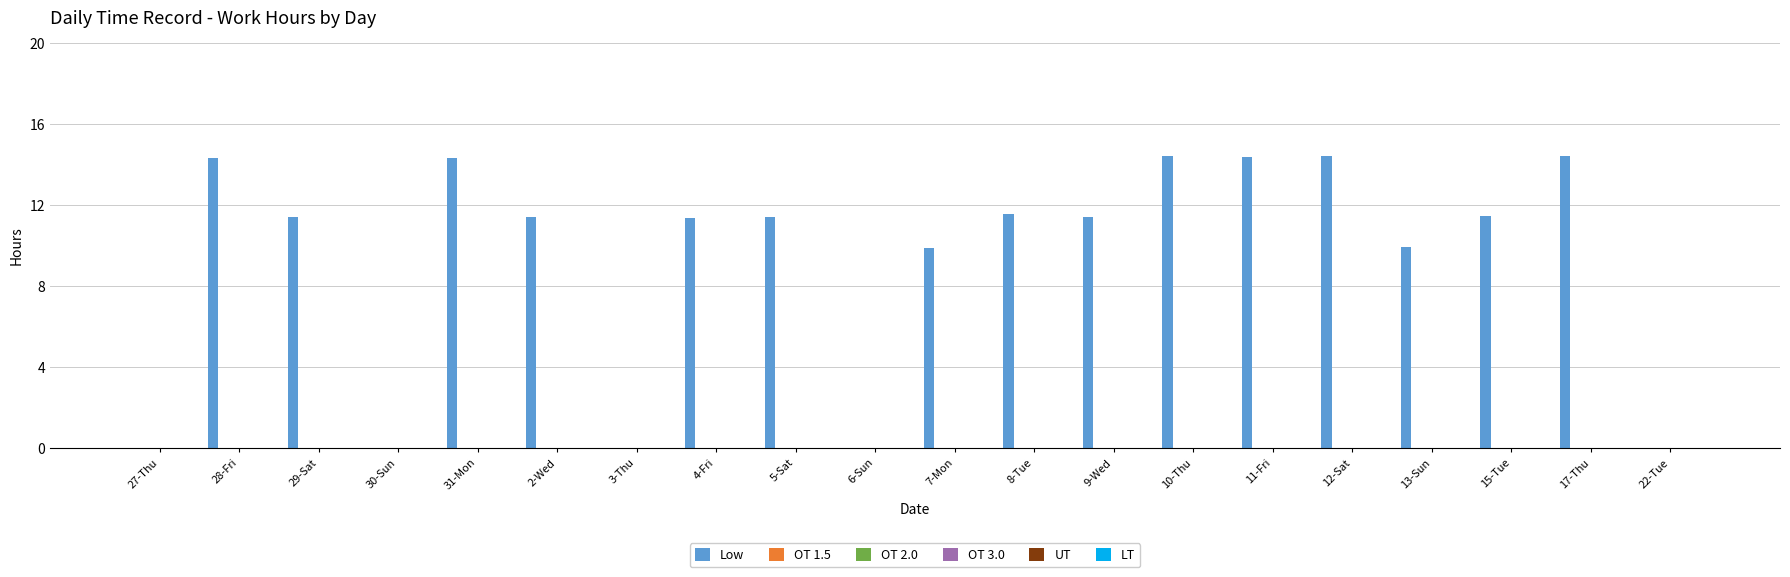

What is the greatest value displayed?

14.4